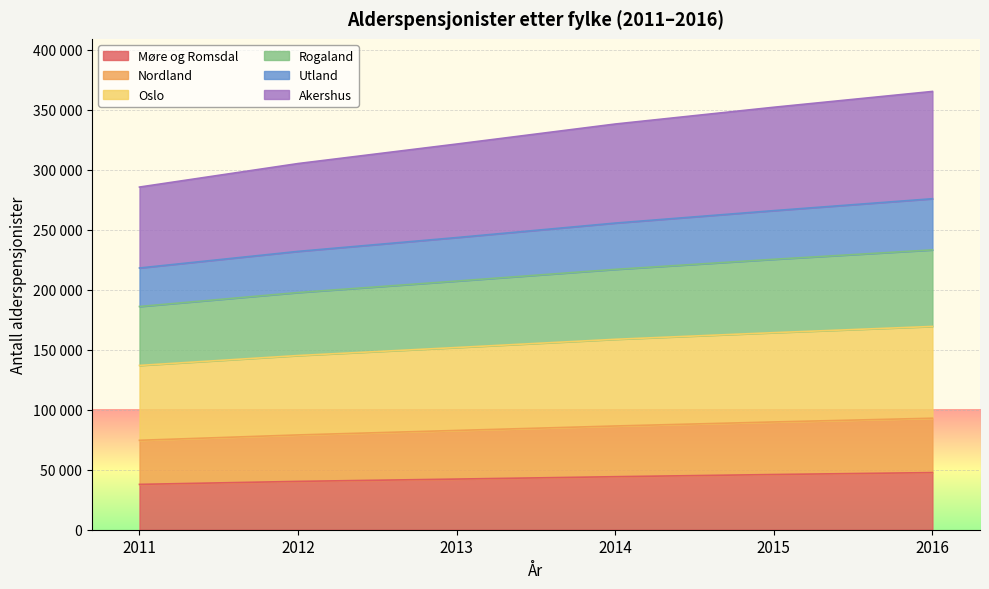

How many lines are shown in the chart?

6